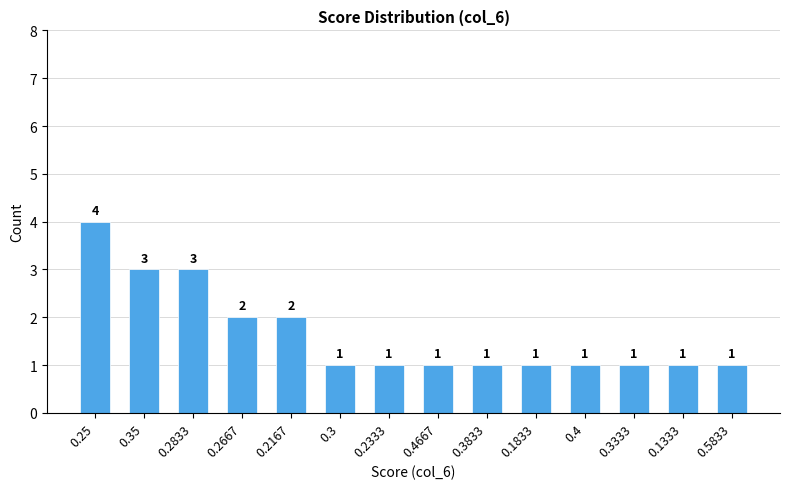

What is the sum of all values?

23